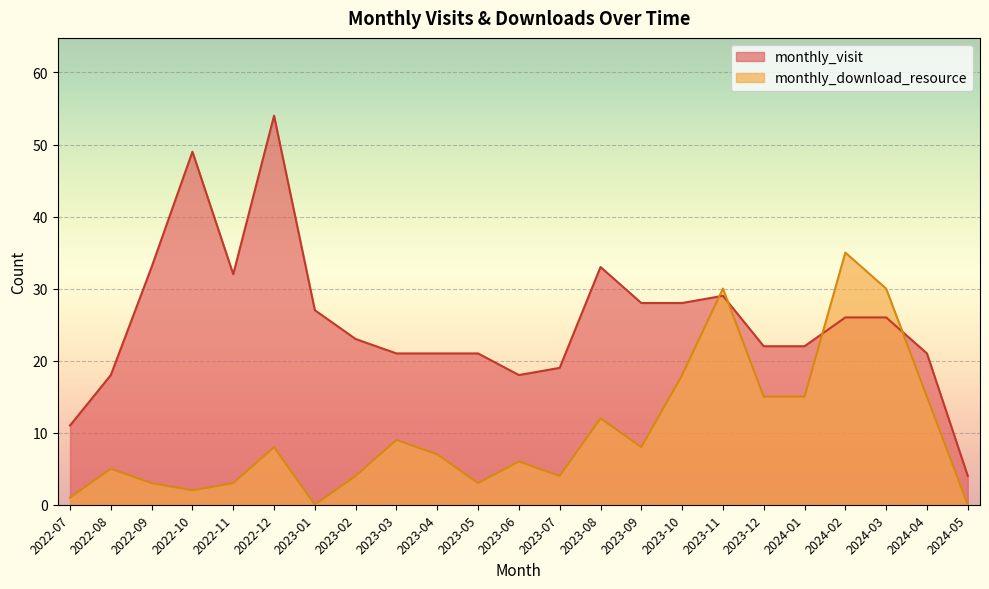

What is the sum of the monthly_visit values at 2023-02 and 2022-07?

34